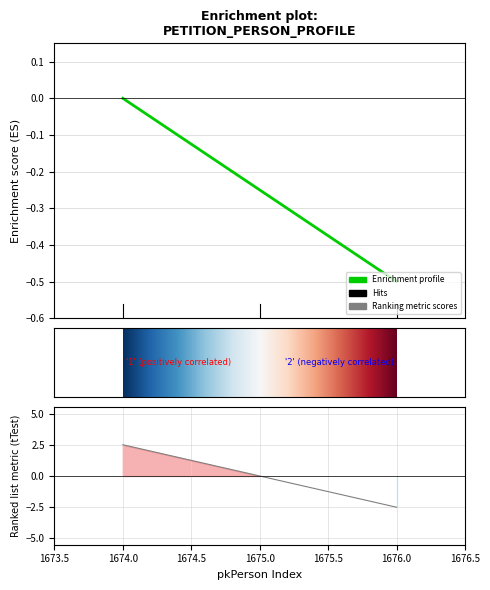

What is the change in value from 1674.0 to 1676.0?

-0.5